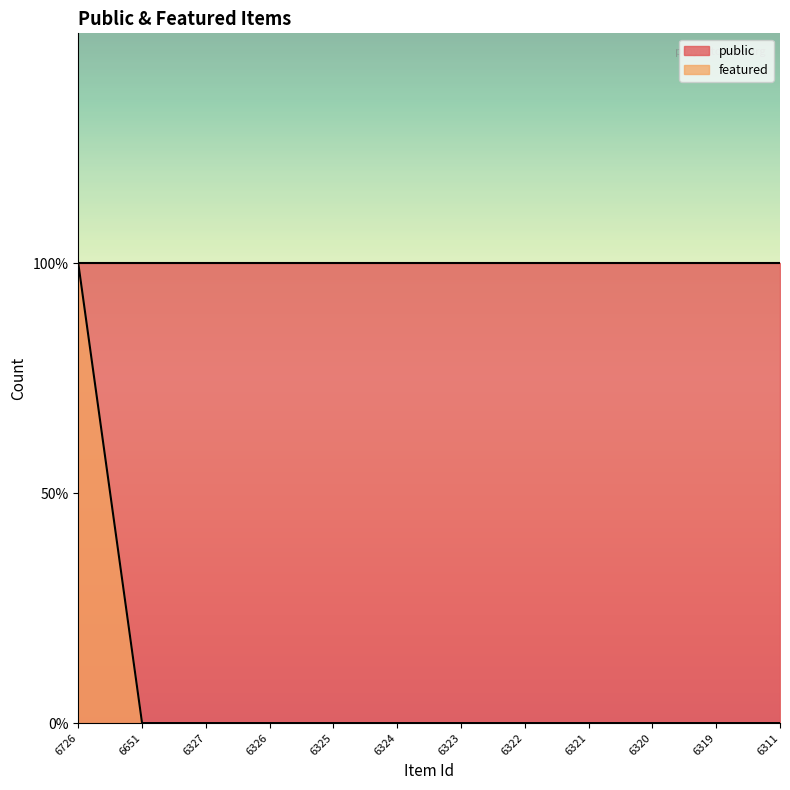

Where is the data nearest to the value 0?

6651